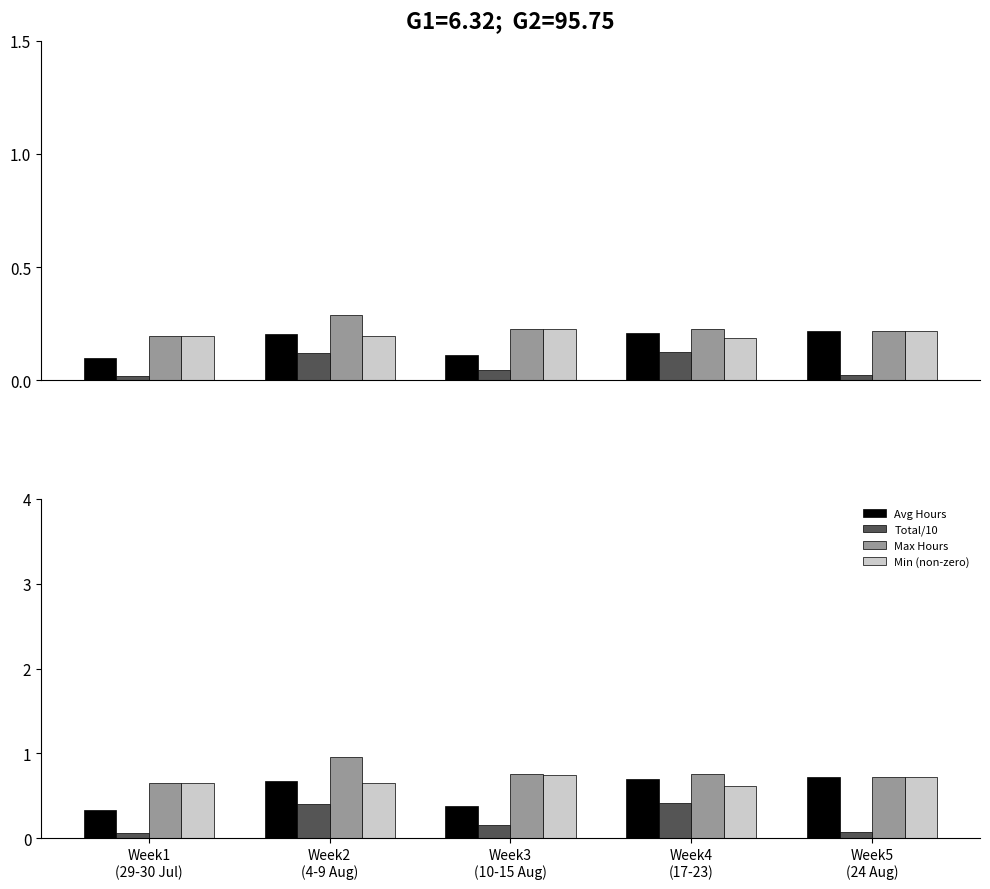

Rank the series by their maximum value, from lowest to highest.

Total/10, Avg Hours, Min (non-zero), Max Hours